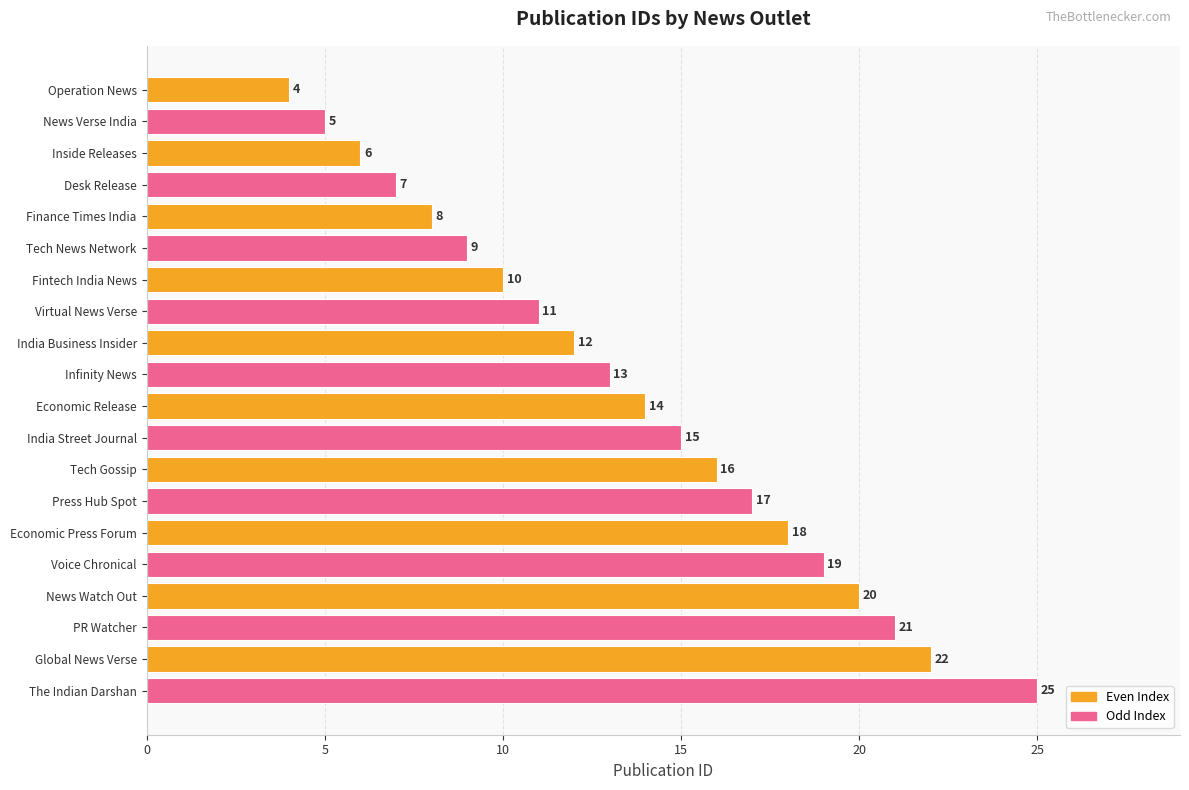

Count the number of data series in this chart.

1